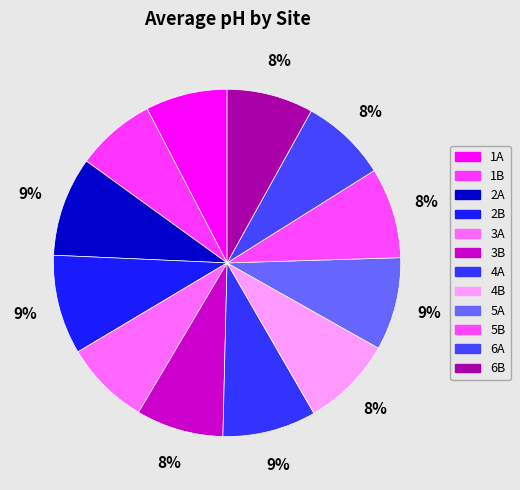

How many slices are in this pie chart?

12